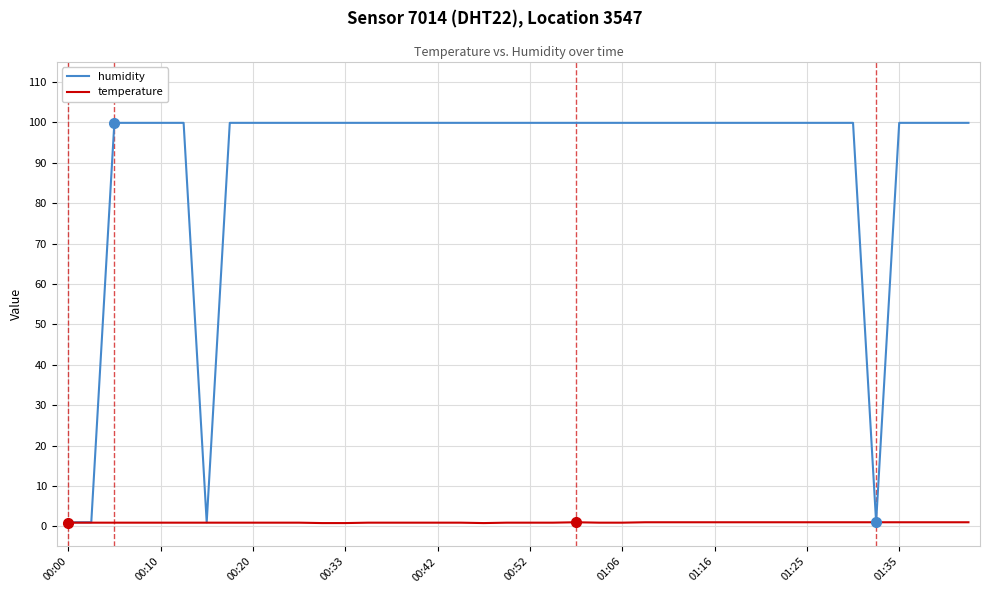

What is the difference between the second highest and minimum values in the humidity series?

98.9